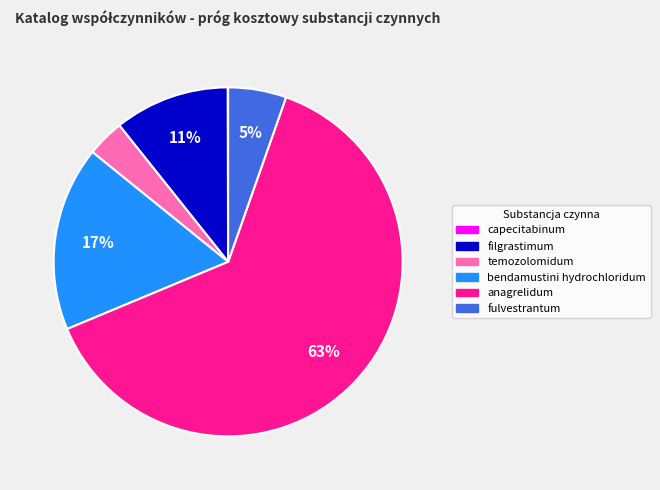

Which slice is the largest?

anagrelidum